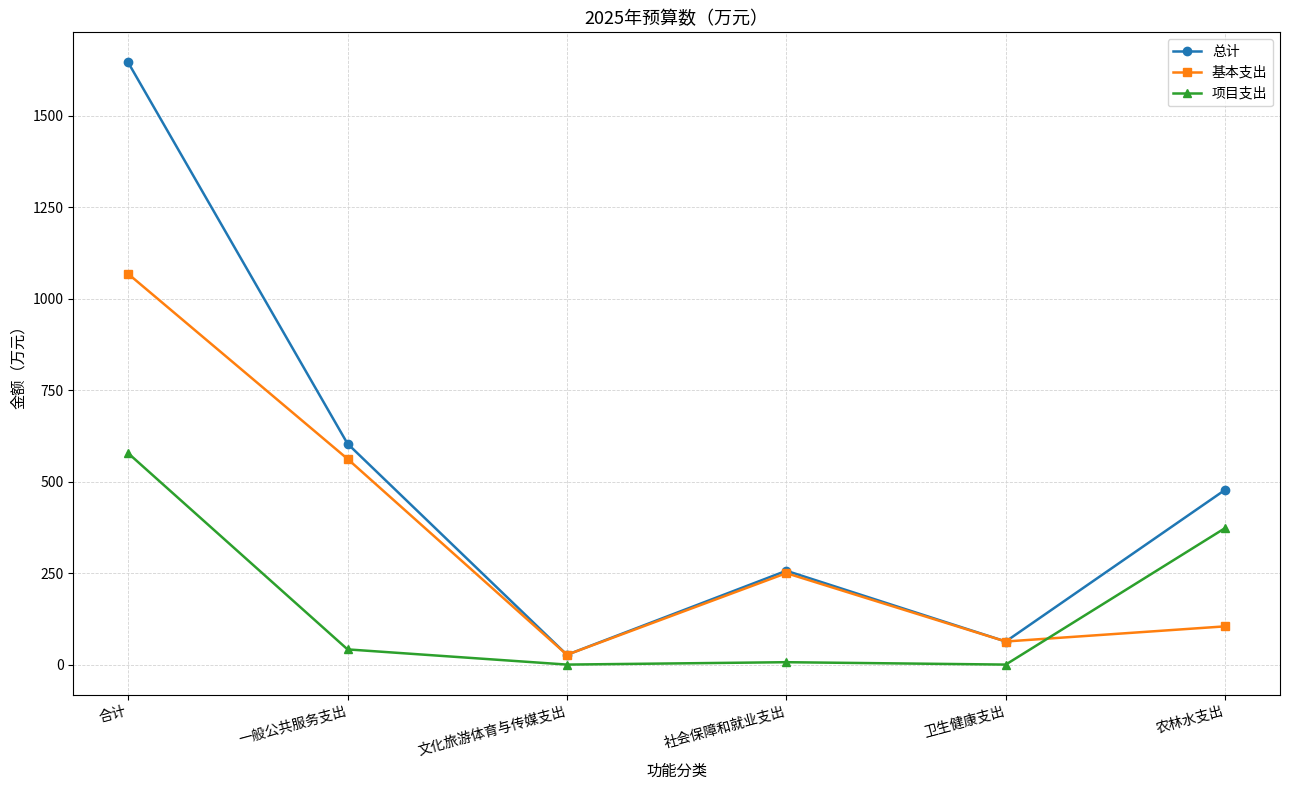

Rank the series at 合计 from highest to lowest value.

总计, 基本支出, 项目支出